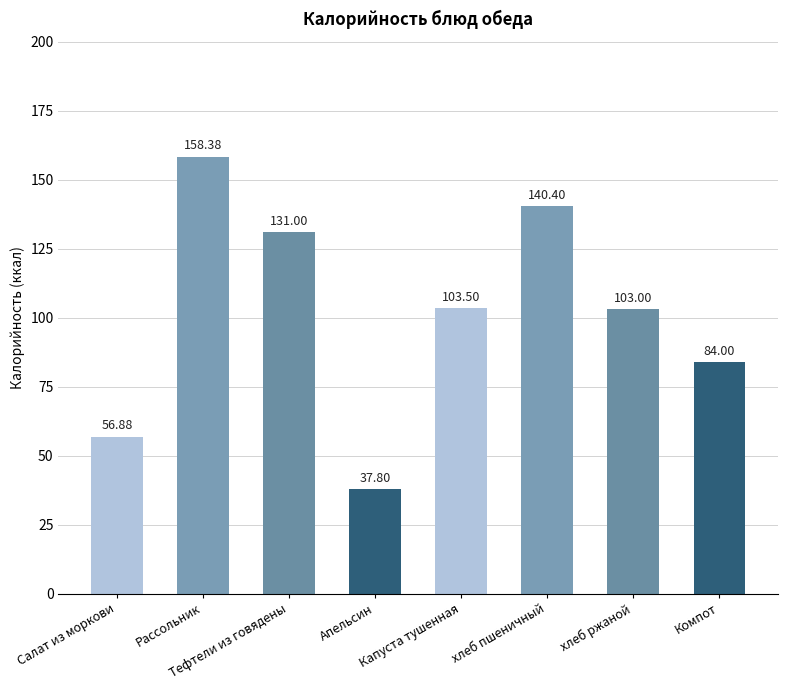

What is the label of the 6th bar from the left?

хлеб пшеничный